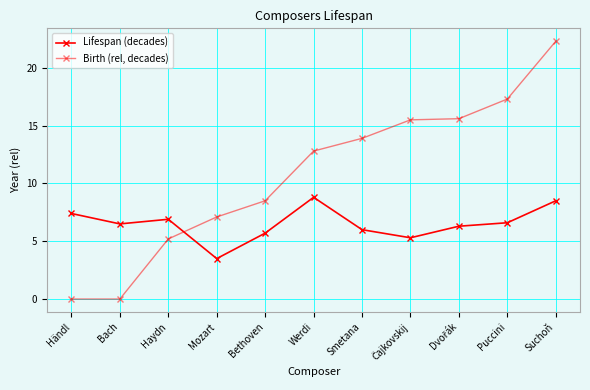

What is the highest value of the Lifespan (decades) series?

8.8